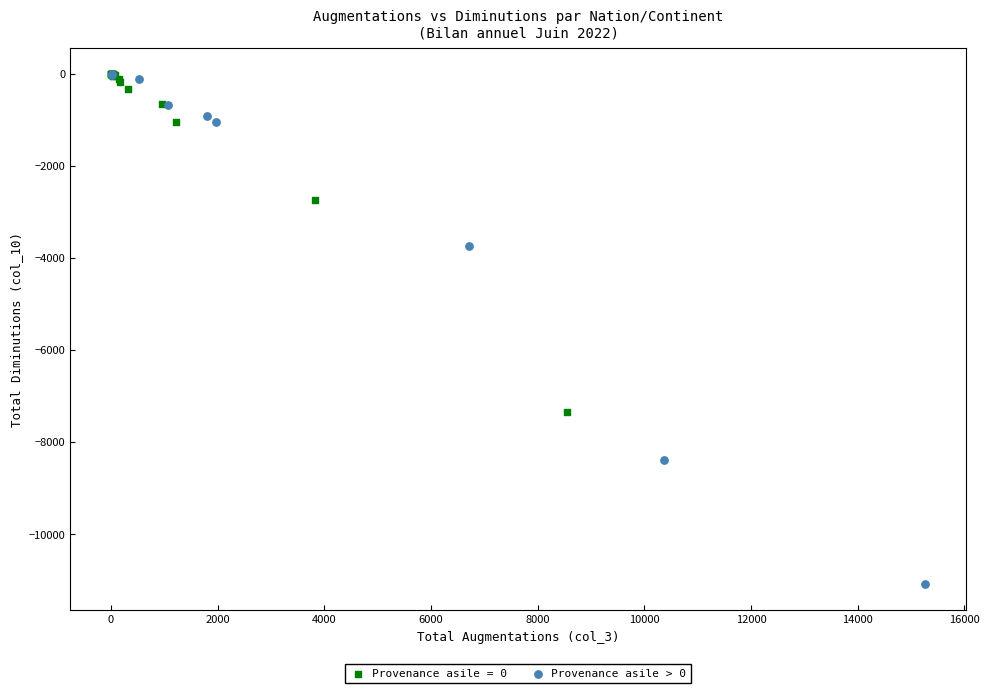

Which series has the widest spread of Y values?

Provenance asile > 0